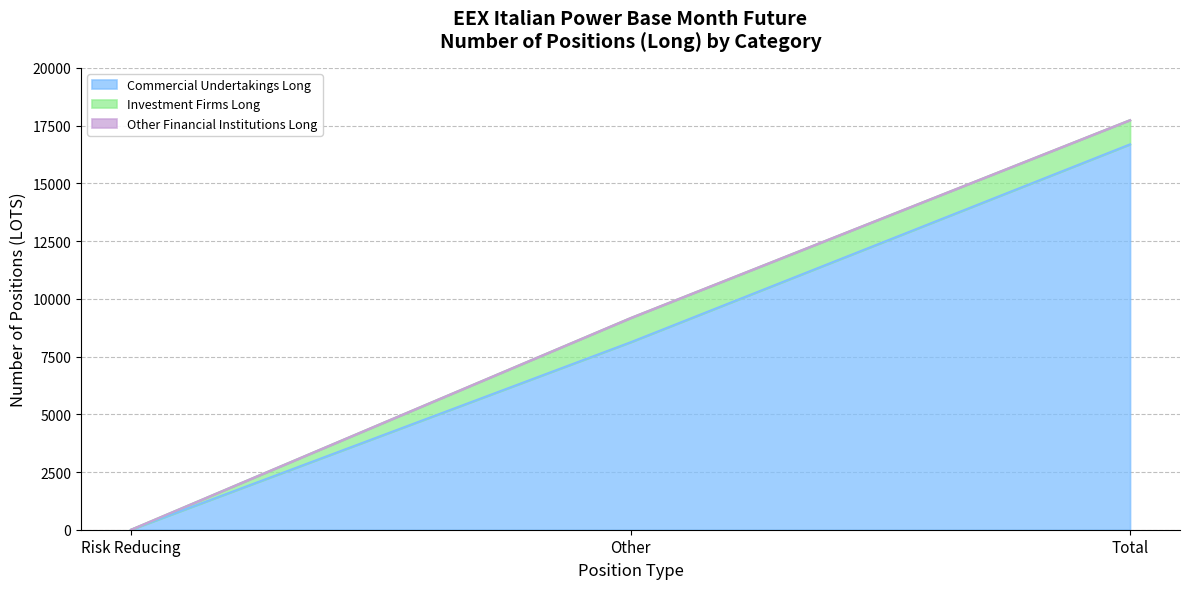

Rank the series at Total from lowest to highest value.

Other Financial Institutions Long, Investment Firms Long, Commercial Undertakings Long